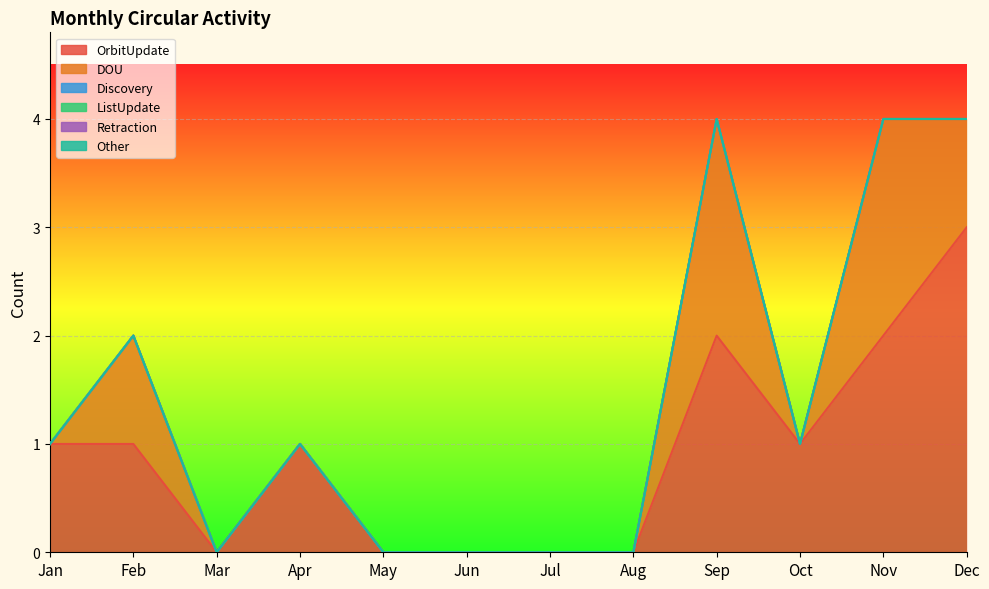

True or false: DOU and ListUpdate cross at least once.

False